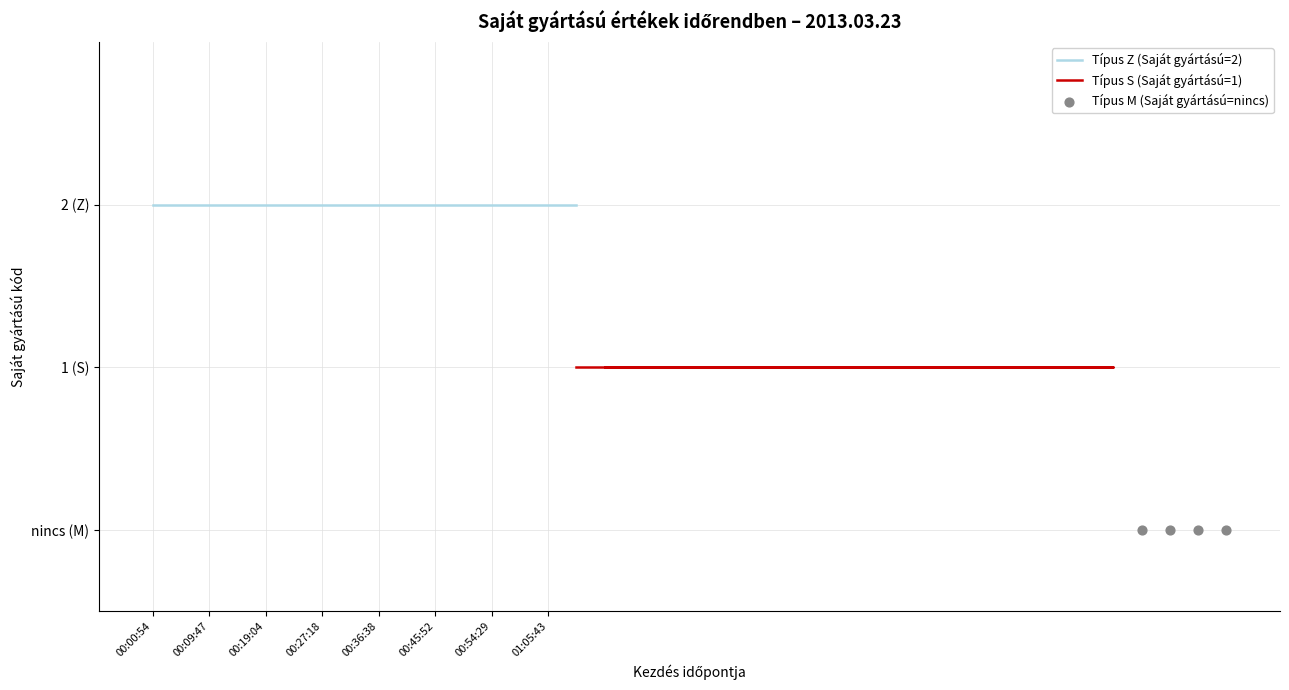

At how many categories does at least one series exceed 1?

20